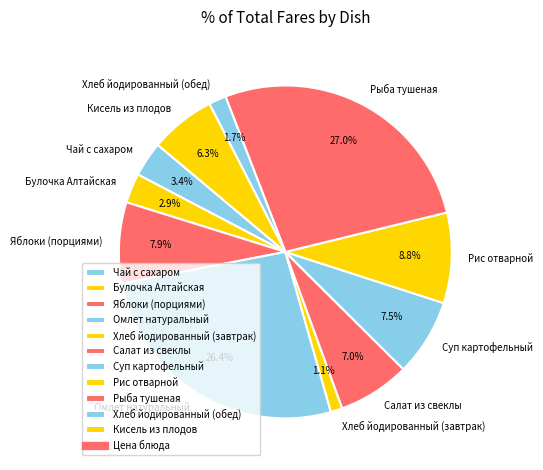

What is the total percentage of Омлет натуральный and Кисель из плодов?

32.7%